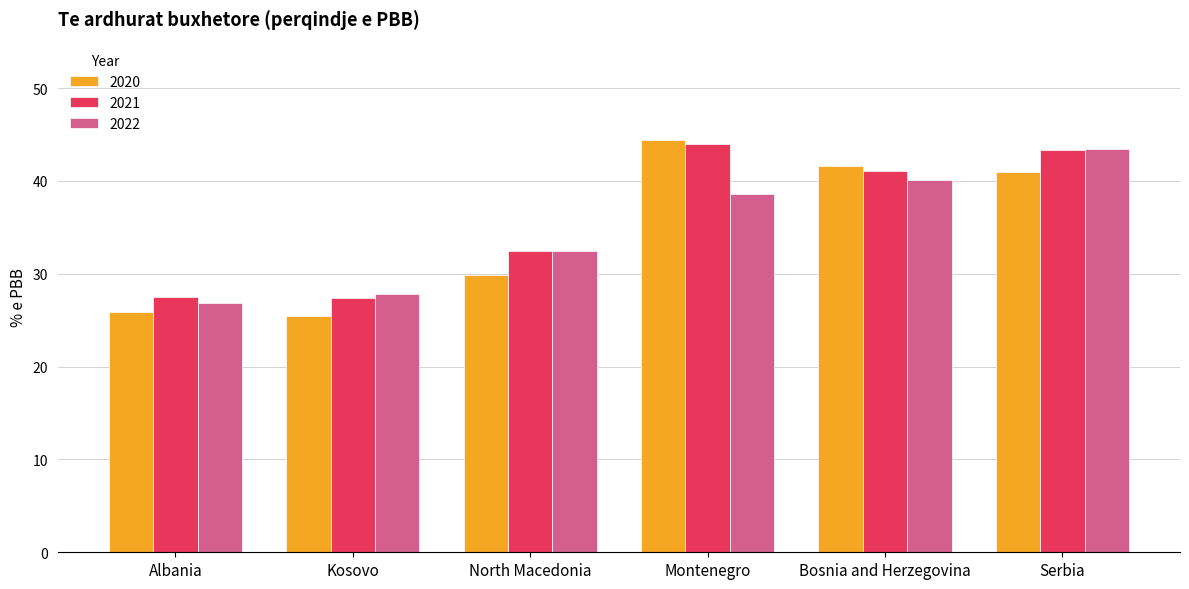

True or false: 2022 has a value of 32.4 at North Macedonia.

True